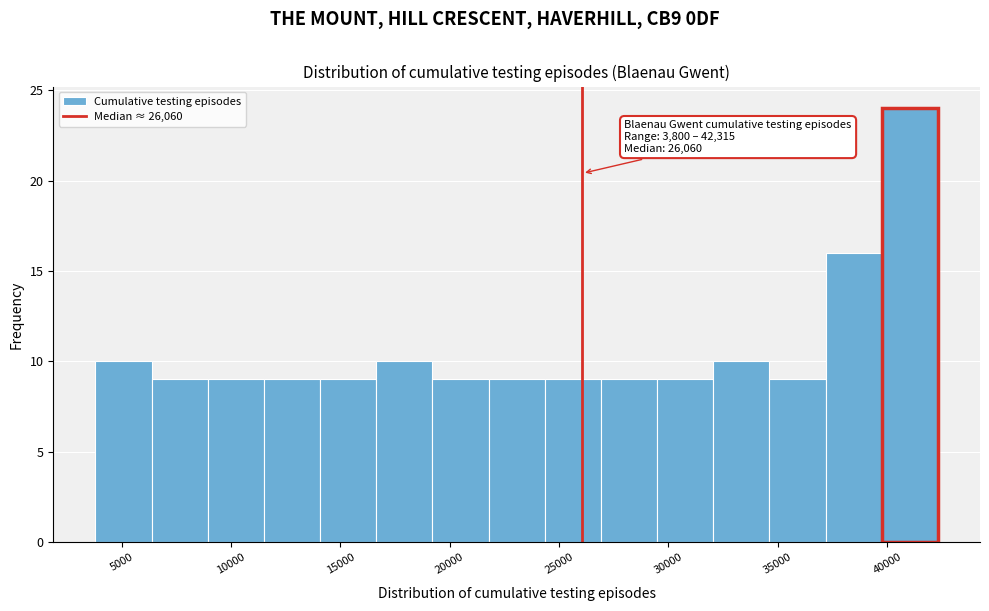

Which range on the x-axis has the tallest bar?

39500 to 42500